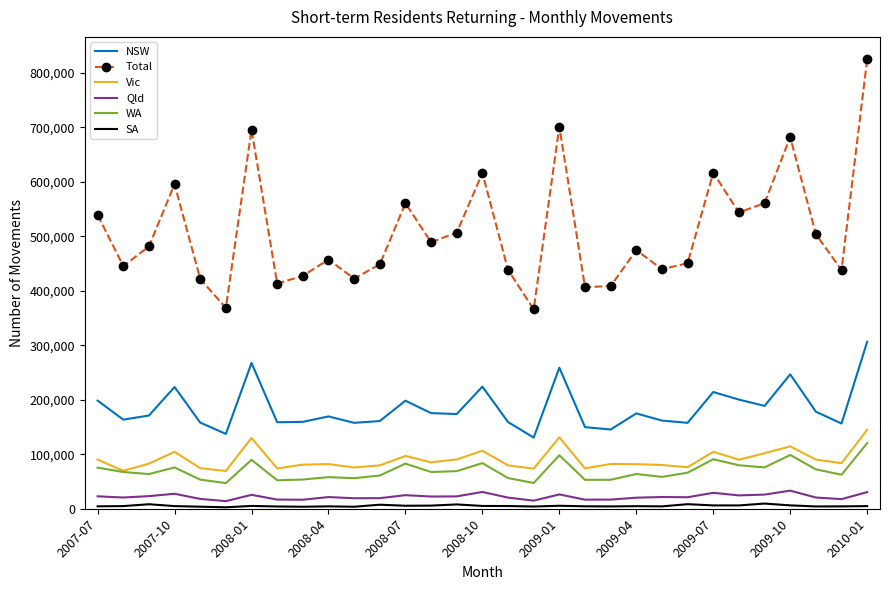

True or false: NSW and WA intersect in this chart.

False